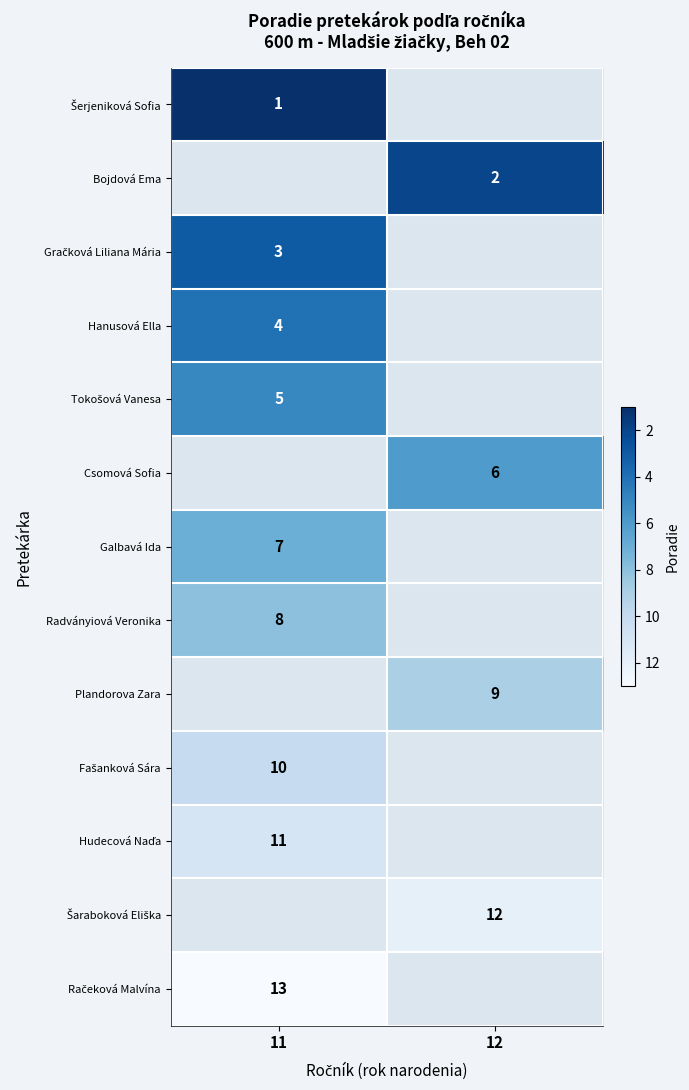

What is the approximate value of Hudecová Naďa at 11?

11.0